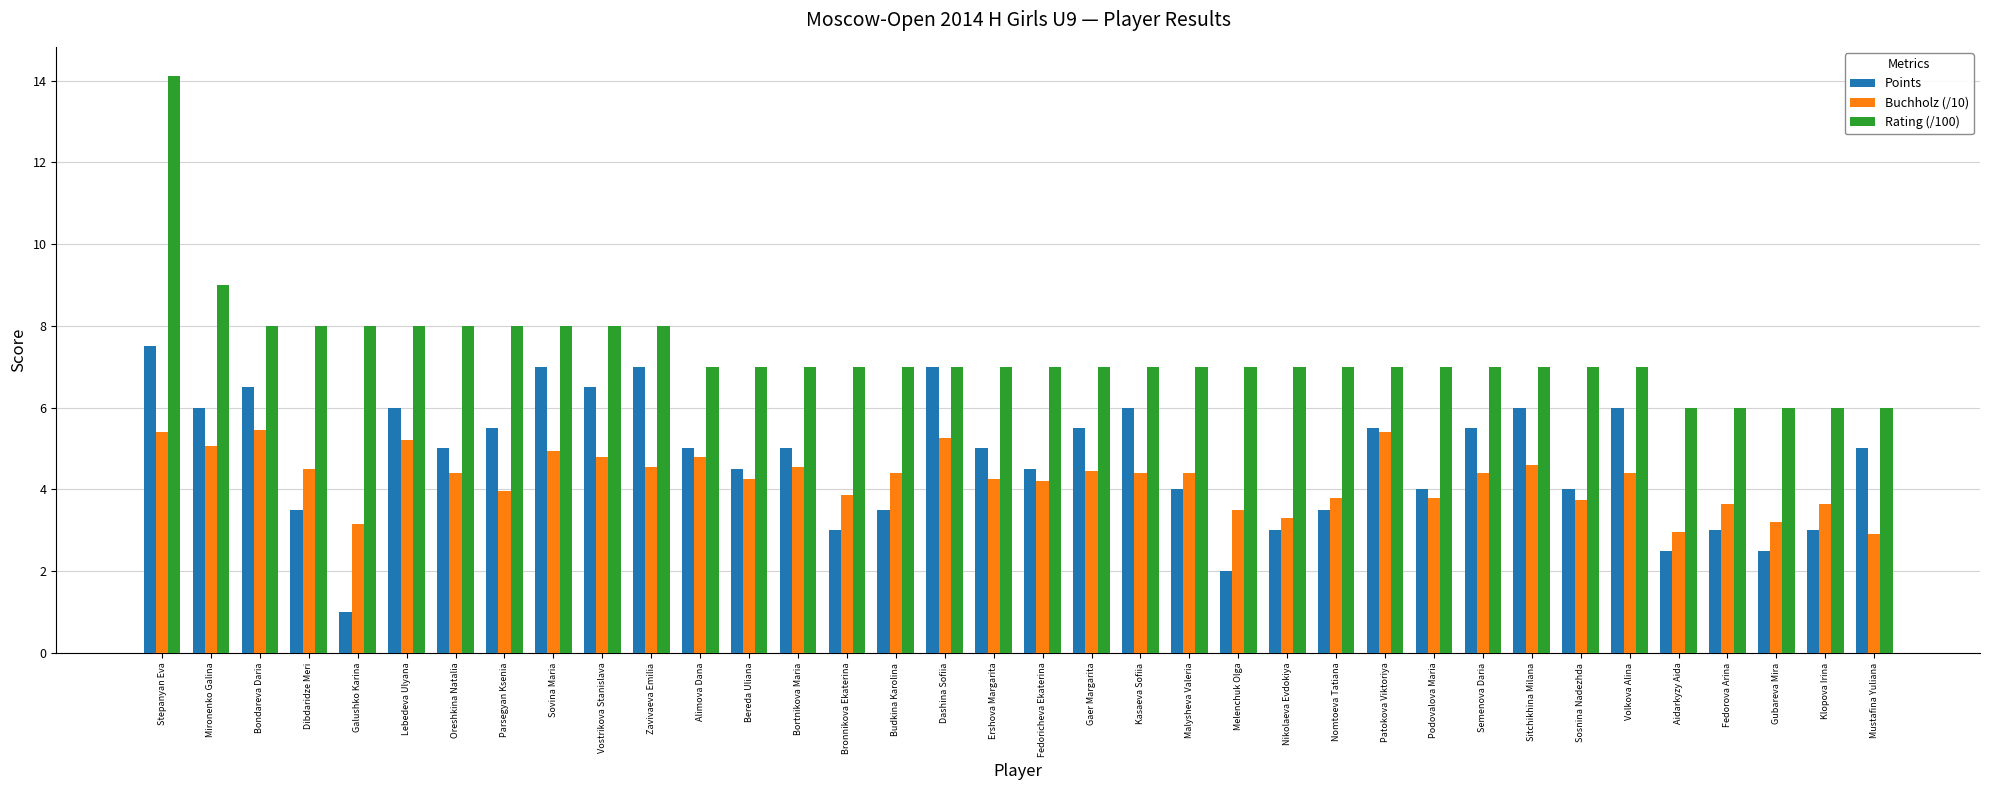

How many bars are there in each group?

3